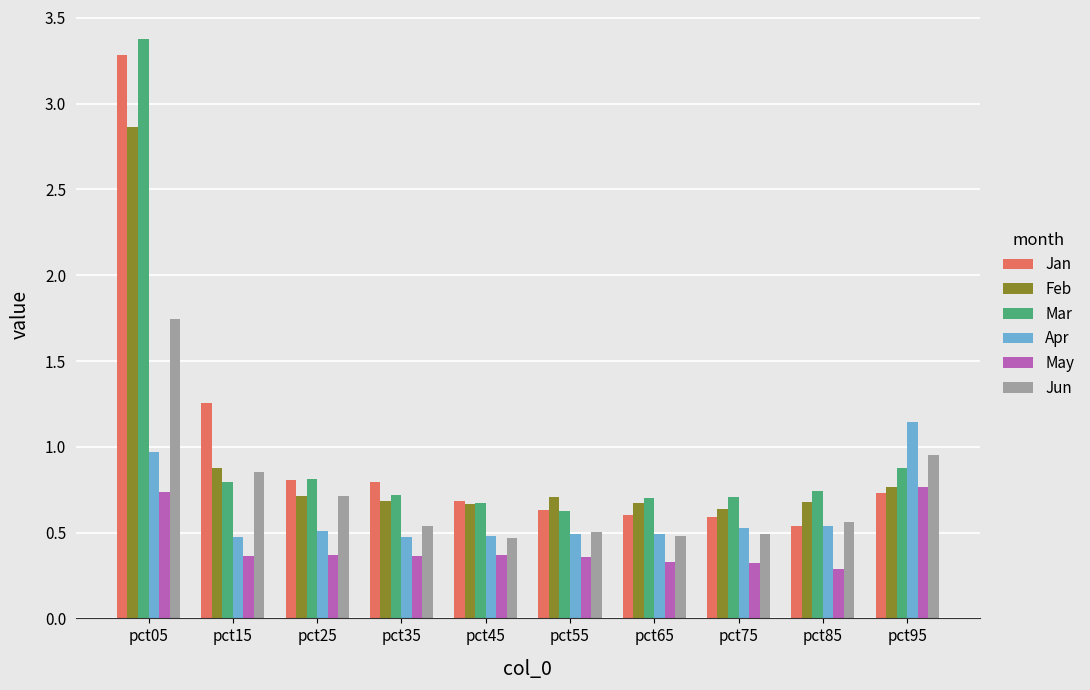

What is the sum of all Jun values?

7.3